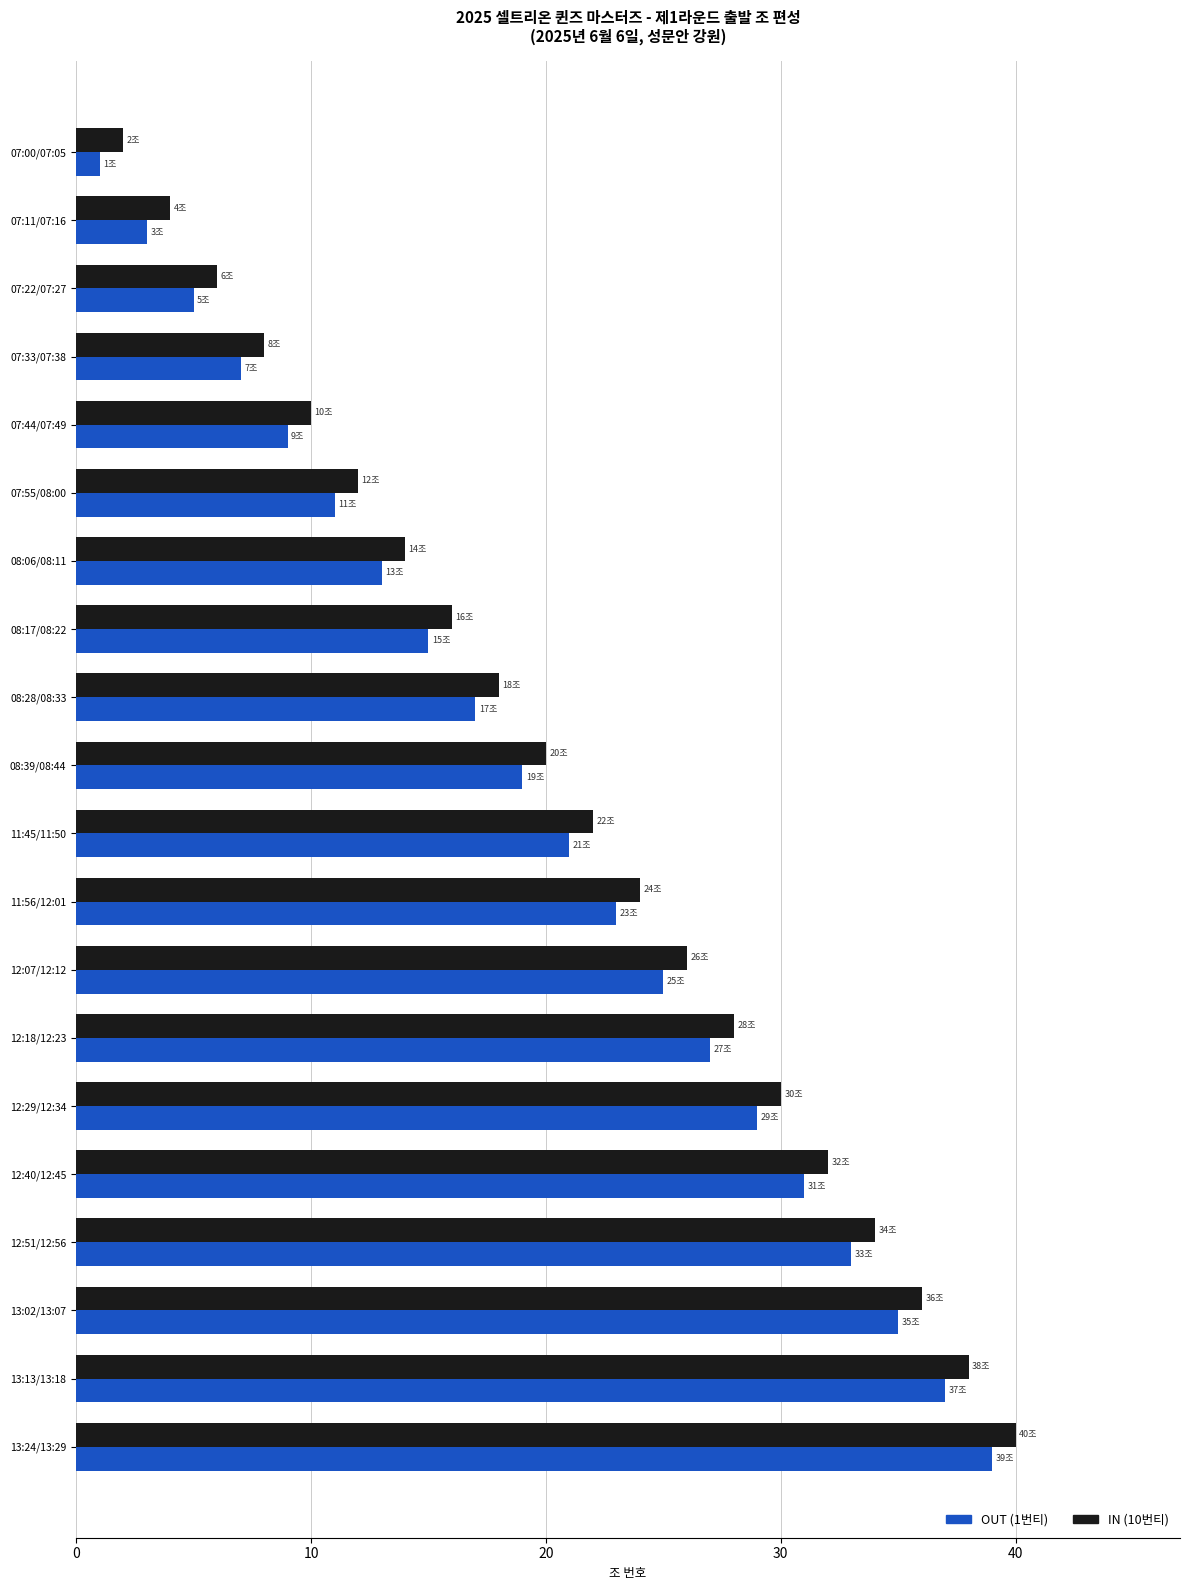

What are all the series names shown in the legend?

OUT (1번티), IN (10번티)